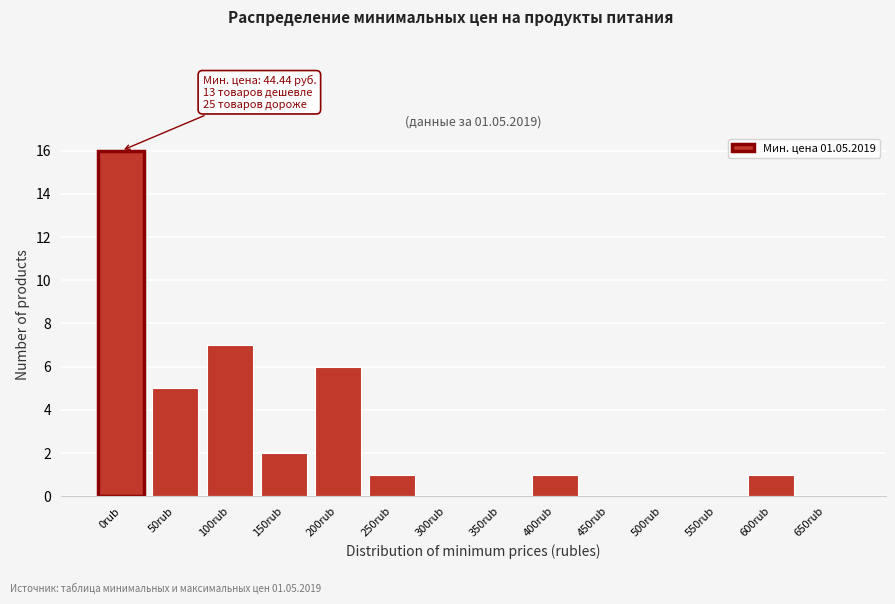

Reading right to left, extract all data points from this chart.

650rub=0	600rub=1	550rub=0	500rub=0	450rub=0	400rub=1	350rub=0	300rub=0	250rub=1	200rub=6	150rub=2	100rub=7	50rub=5	0rub=16